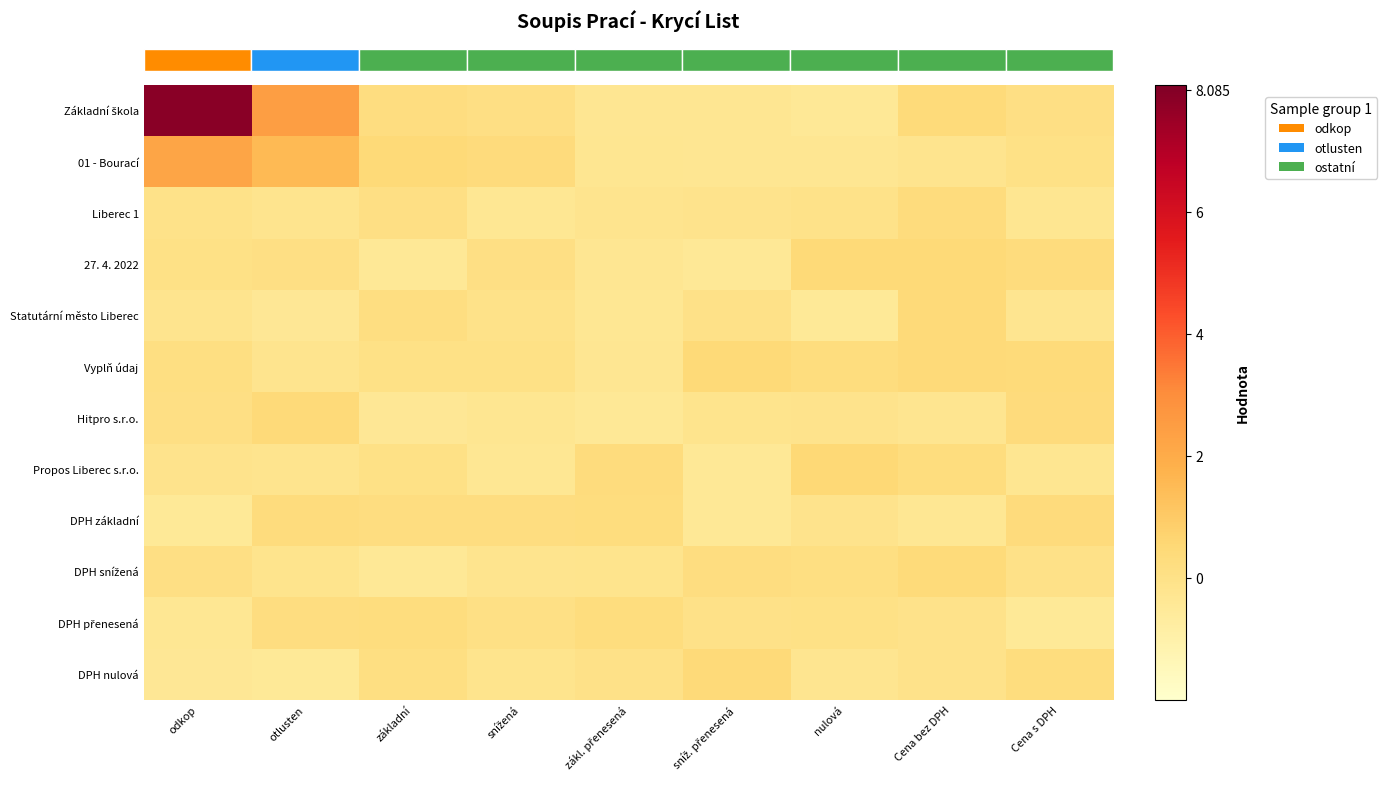

At which category is the sum across all series the highest?

odkop